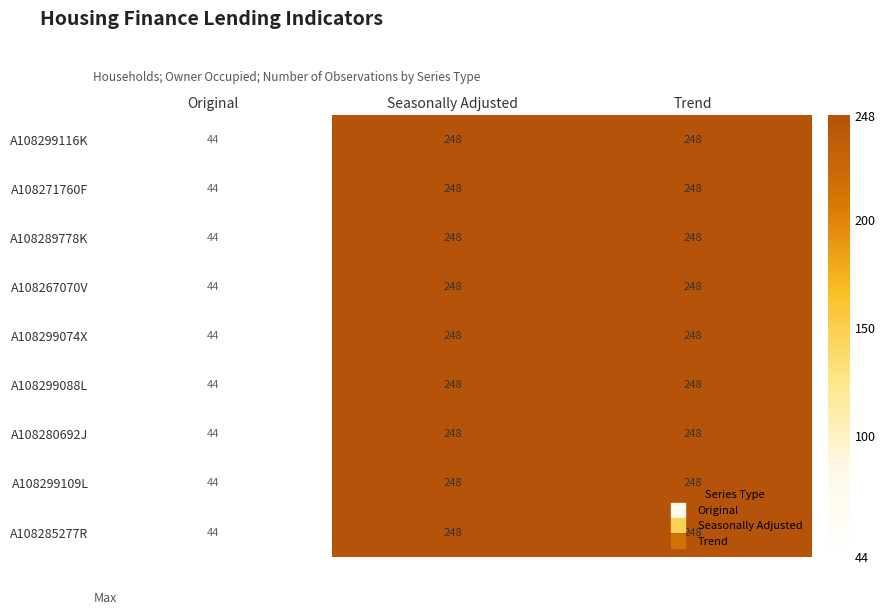

Is the value of A108299074X at Original greater than the value of A108285277R at Seasonally Adjusted?

No